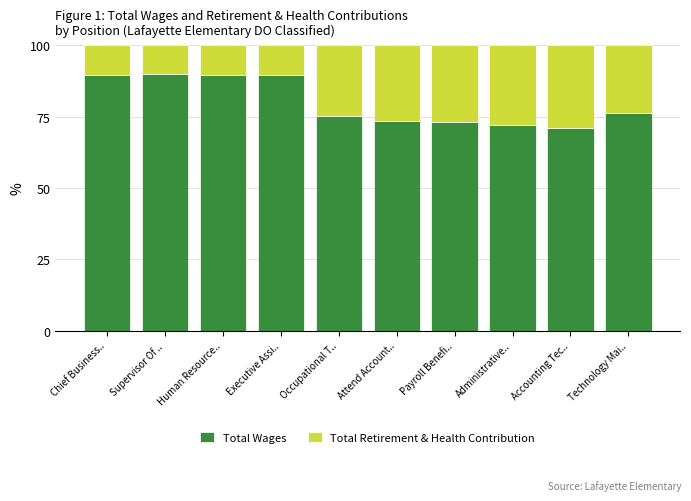

Which category has the lowest value in the Total Wages series?

Accounting Tec..